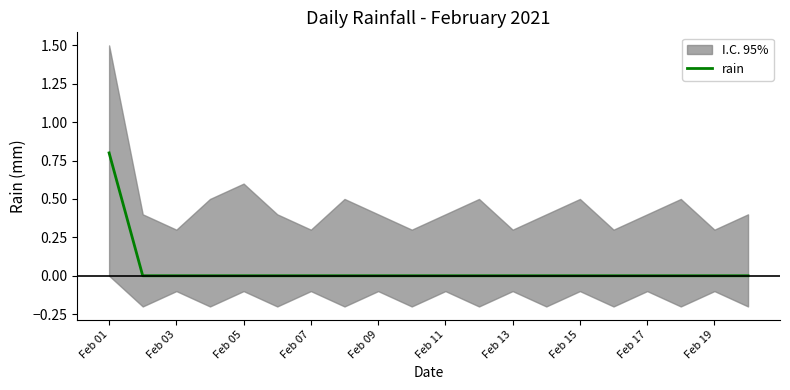

True or false: rain has a value of -0.4 at Feb 15.

False